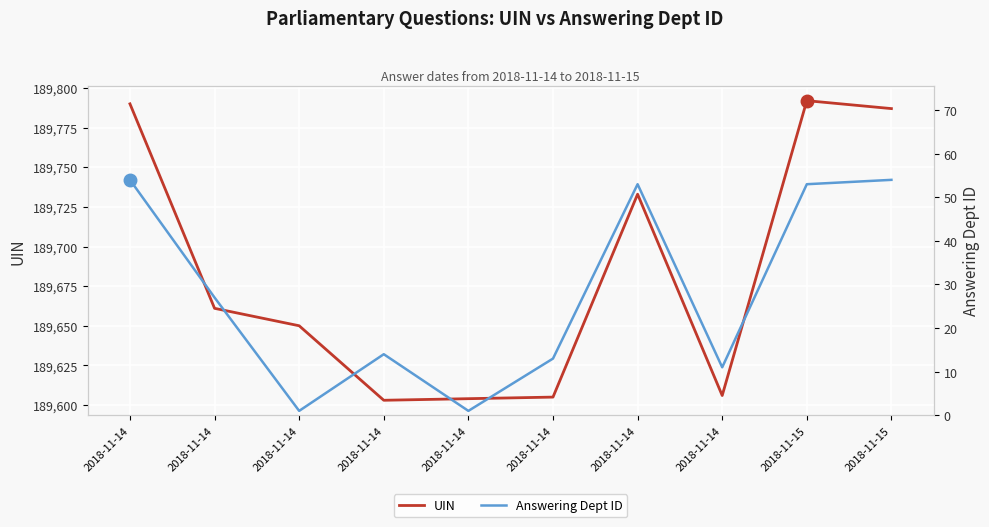

Does the chart display data point markers on the line(s)?

No